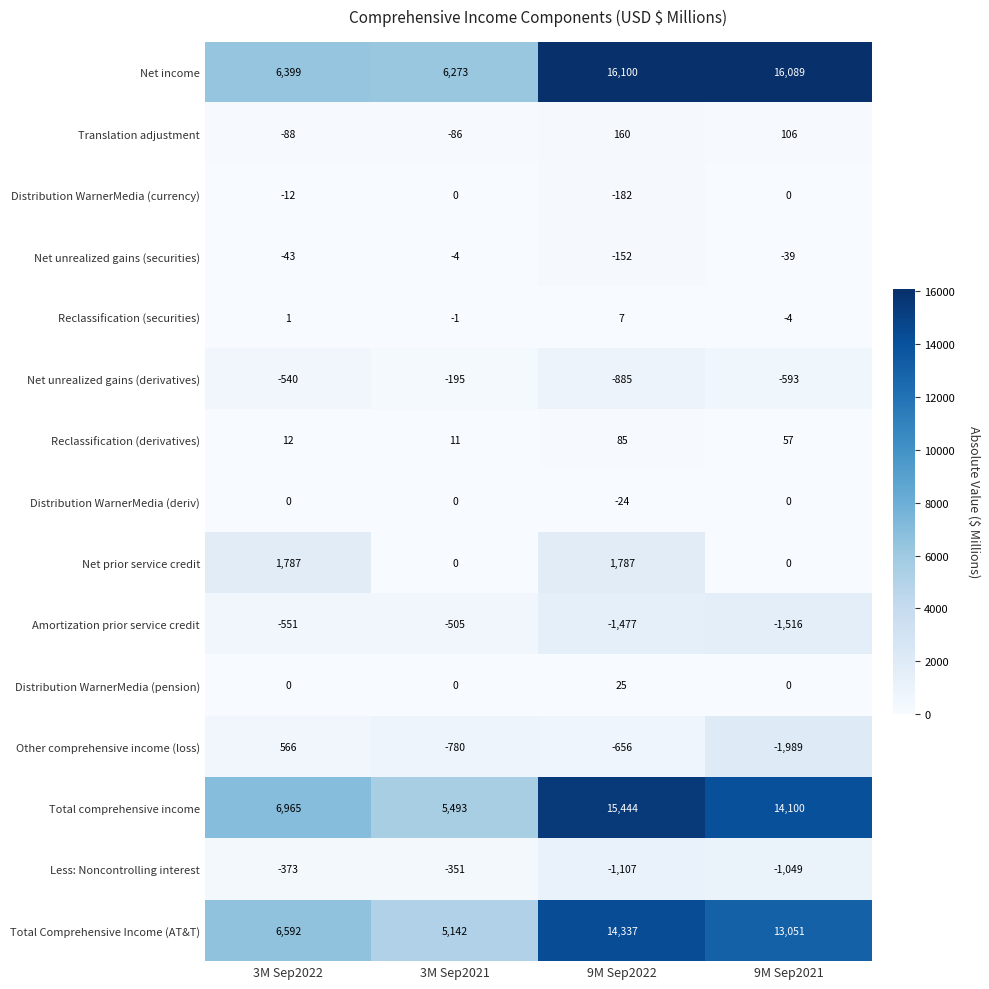

How many Total Comprehensive Income (AT&T) values are between 6592 and 14337?

3